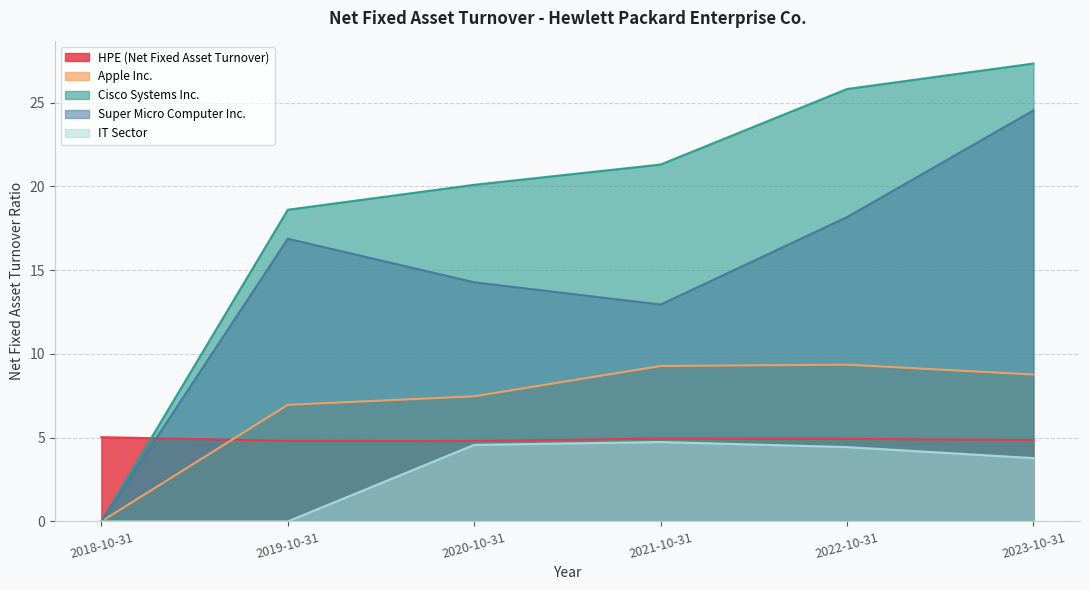

True or false: IT Sector has more than 0 points higher than both neighbors.

True